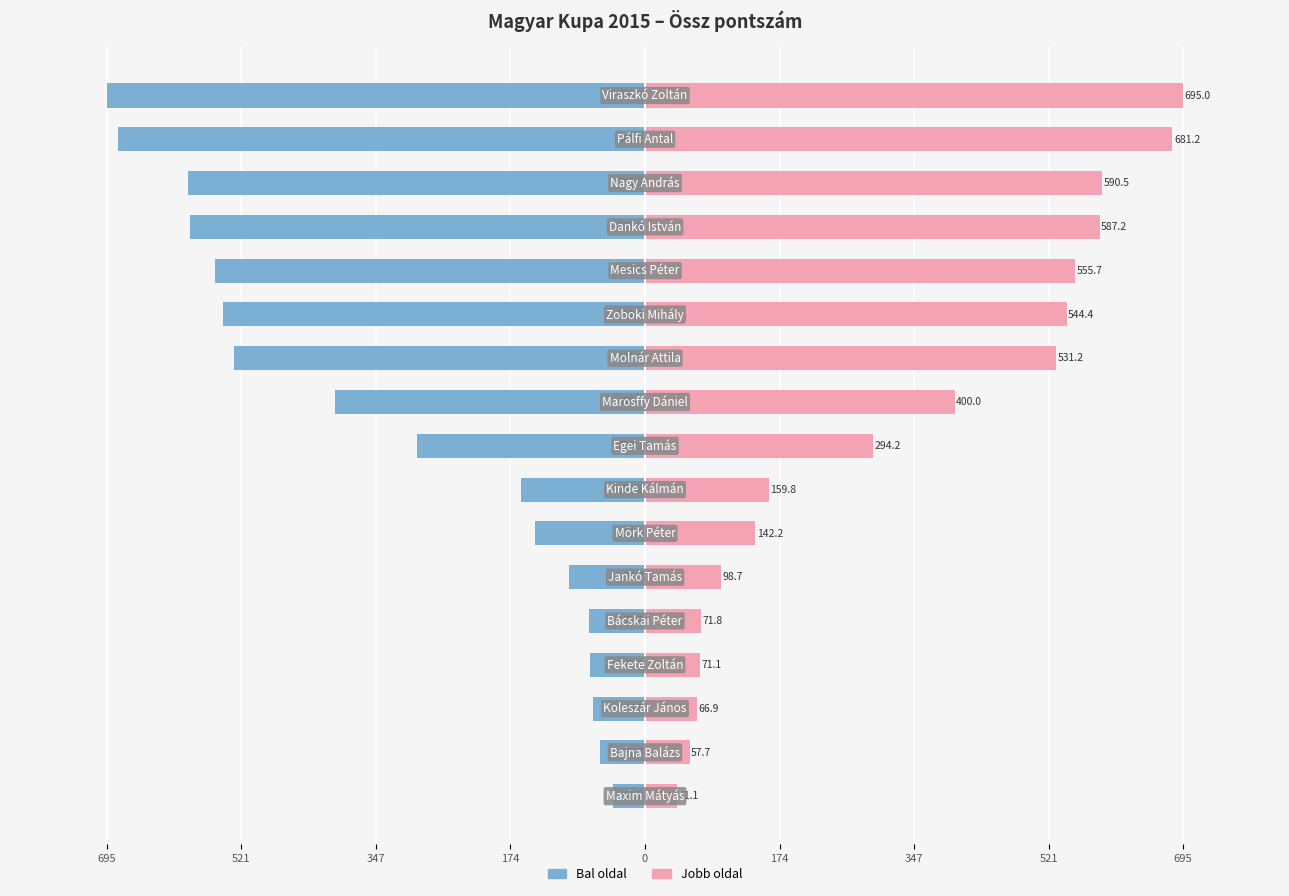

The Össz pont (bal) series shows -214.2 at 347. True or false?

False